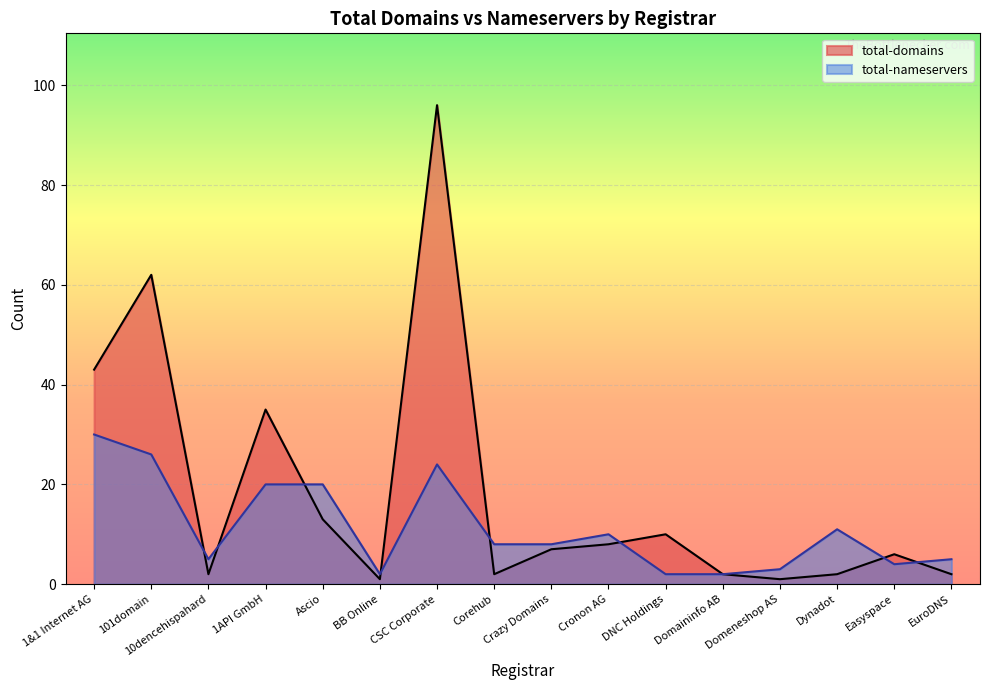

What is the difference between the second highest and minimum values in the total-domains series?

61